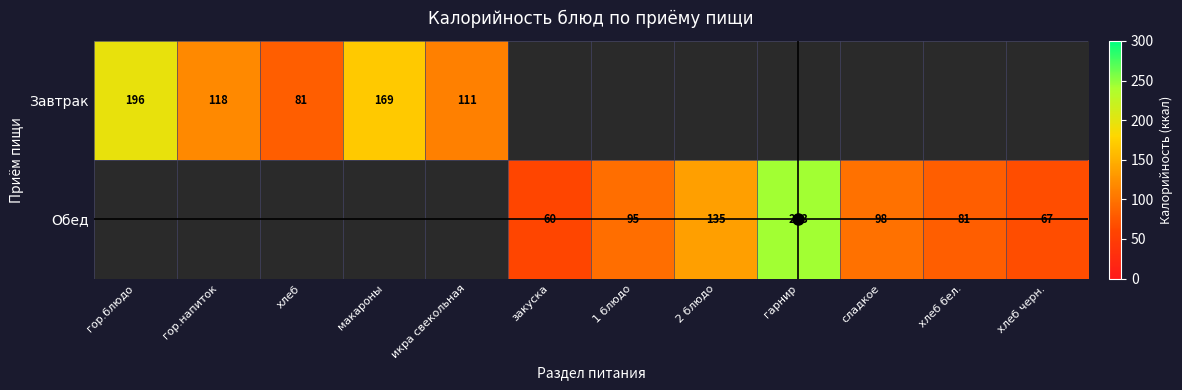

The Завтрак series shows 272 at гор.блюдо. True or false?

False